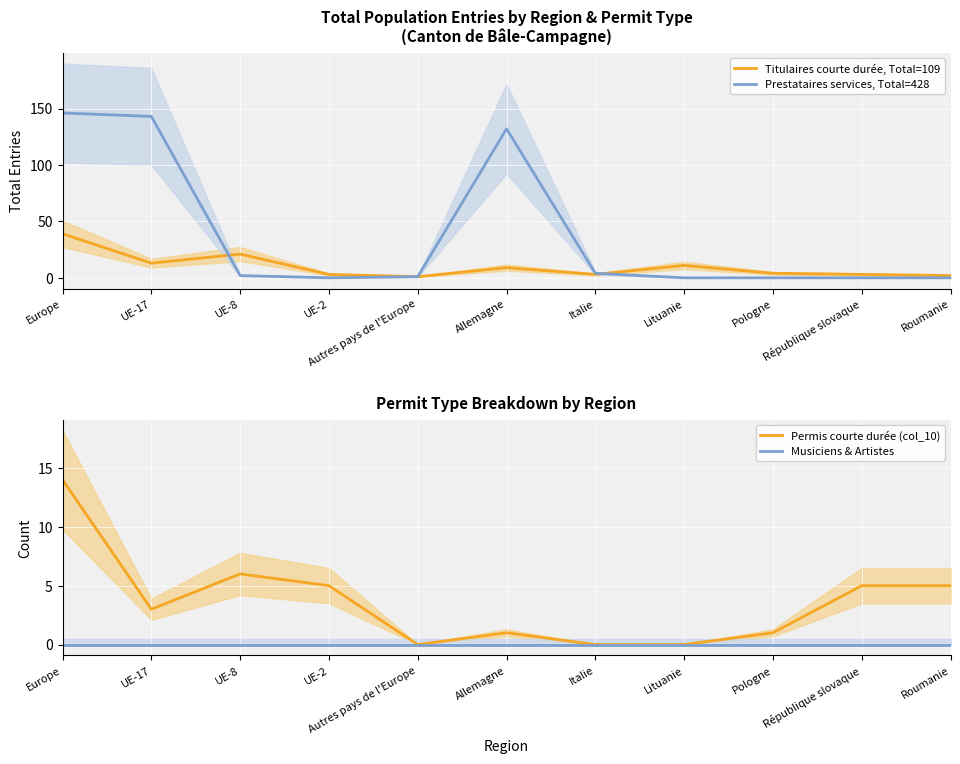

True or false: Prestataires services, Total=428 has a value of 0 at Pologne.

True